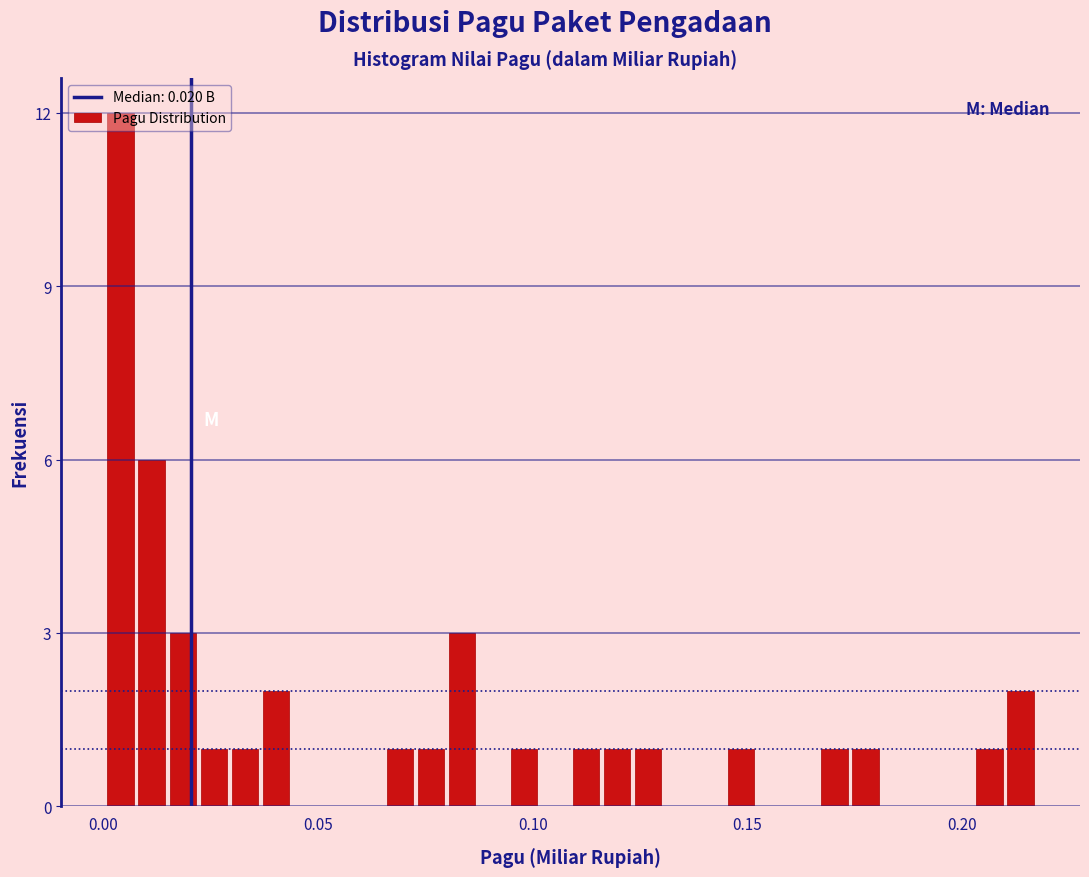

Around what value on the x-axis is the tallest bar? Give the approximate position of its centre, as read against the axis.

0.005